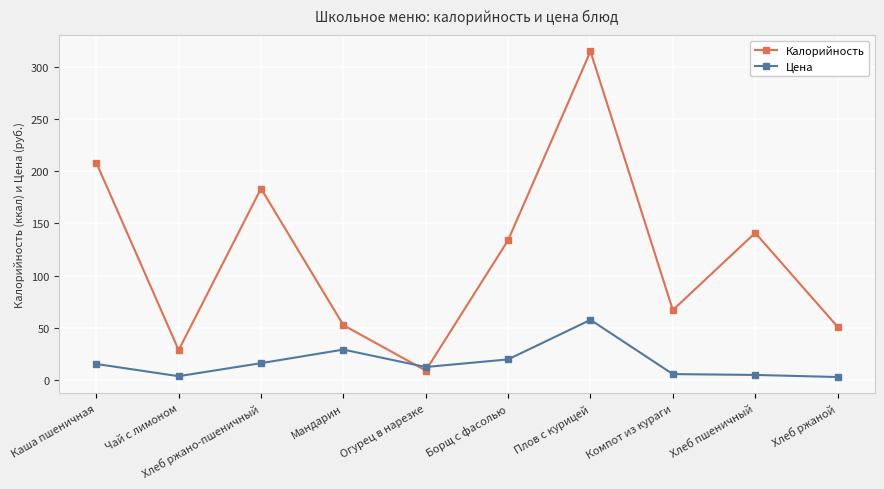

Where is the first local maximum for Калорийность?

Хлеб ржано-пшеничный